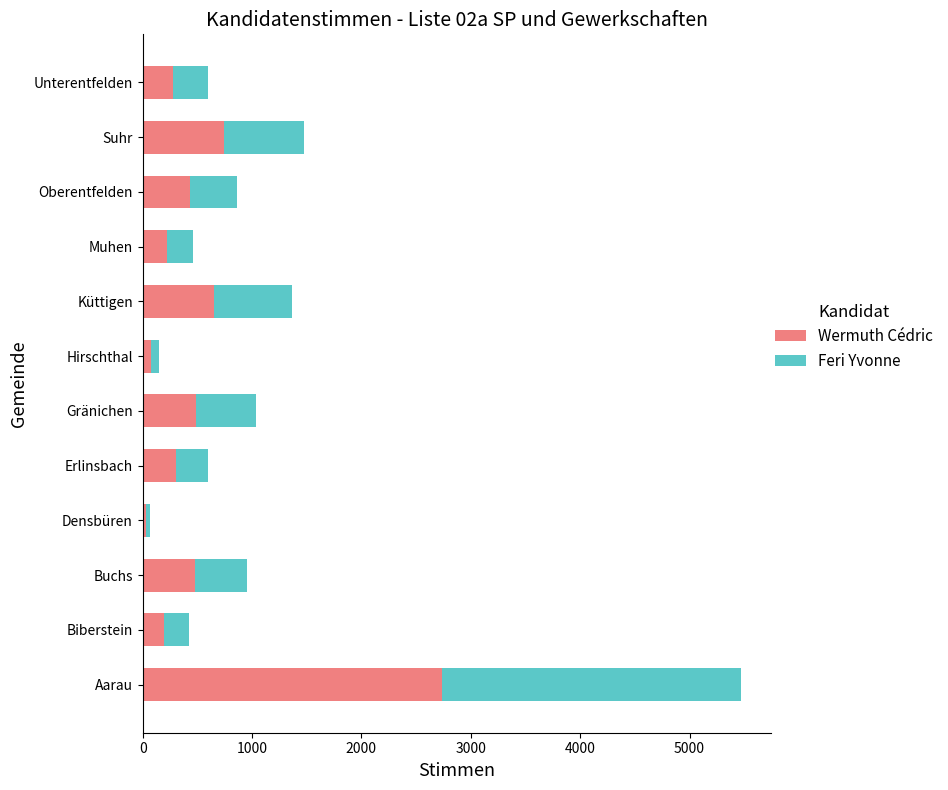

What is the average value of the Wermuth Cédric series?

554